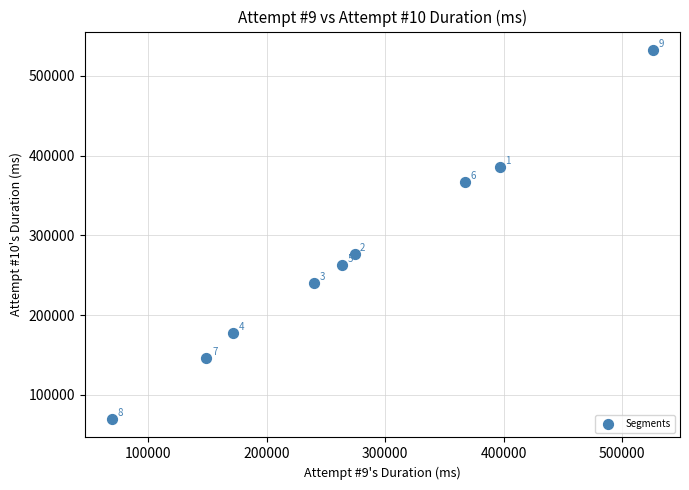

What Y value in the scatter plot is closest to 301147?

276883